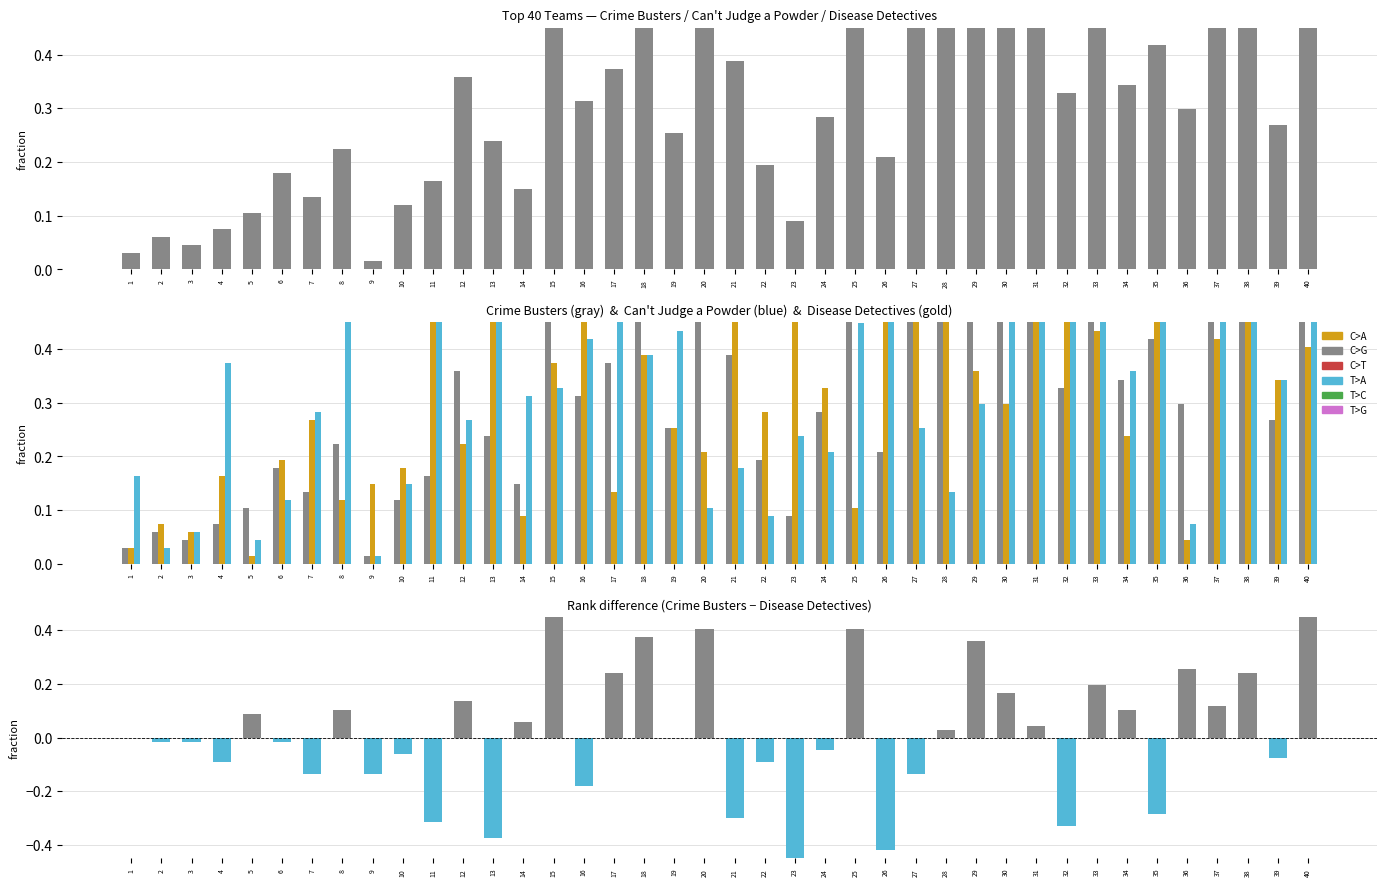

Which label corresponds to the smallest value in the chart?

9